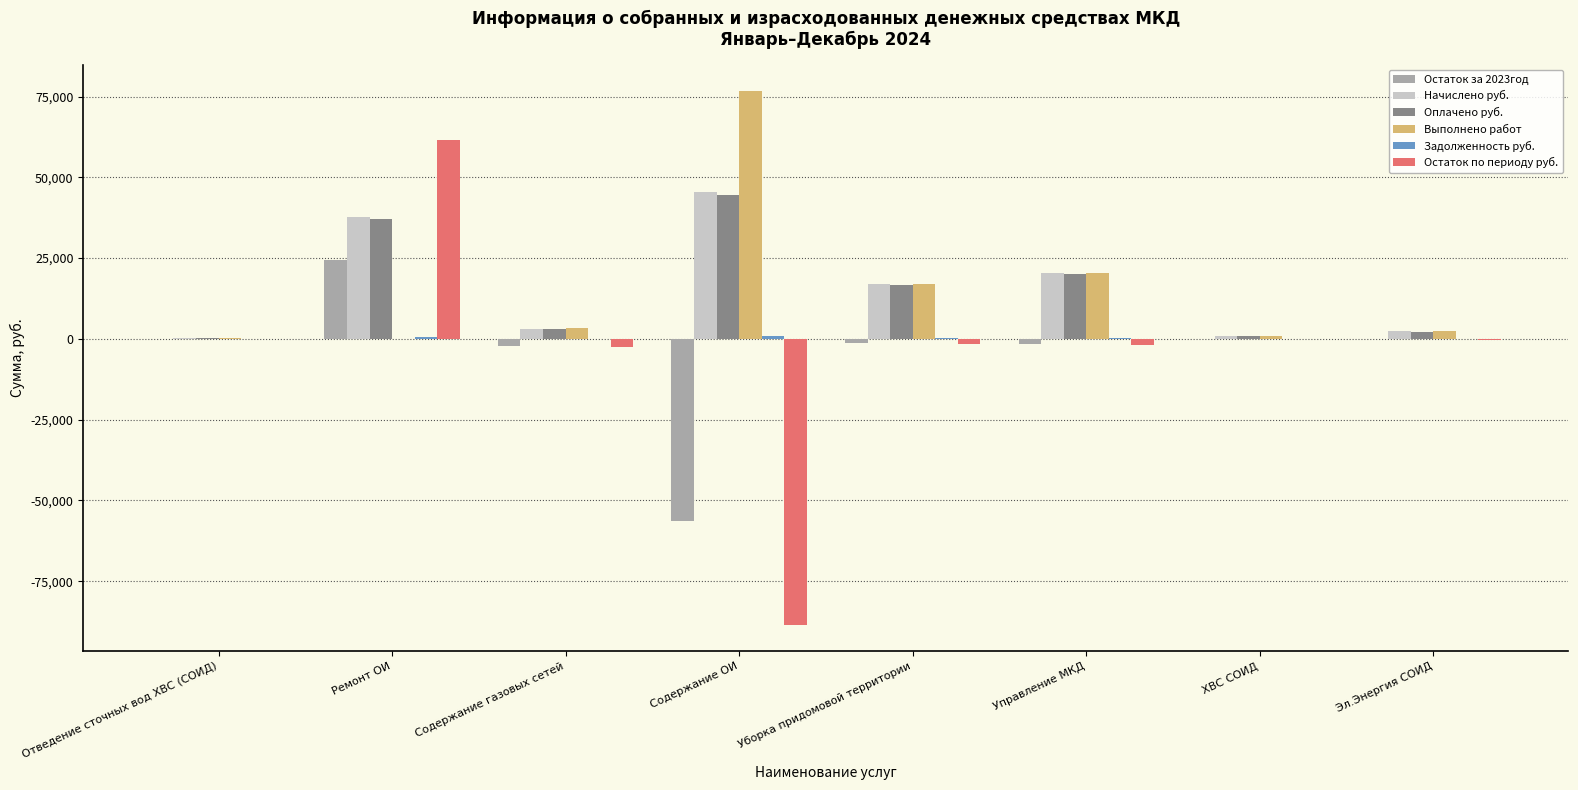

What is the highest value of the Начислено руб. series?

45343.4